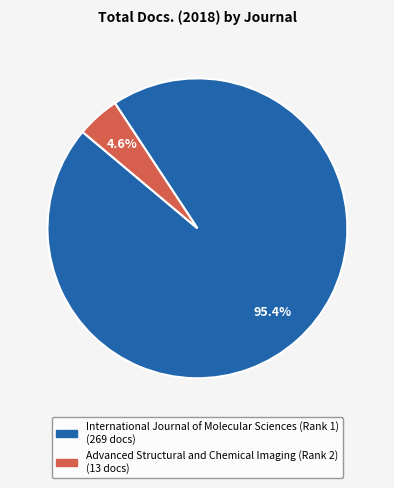

How many slices are in this pie chart?

2